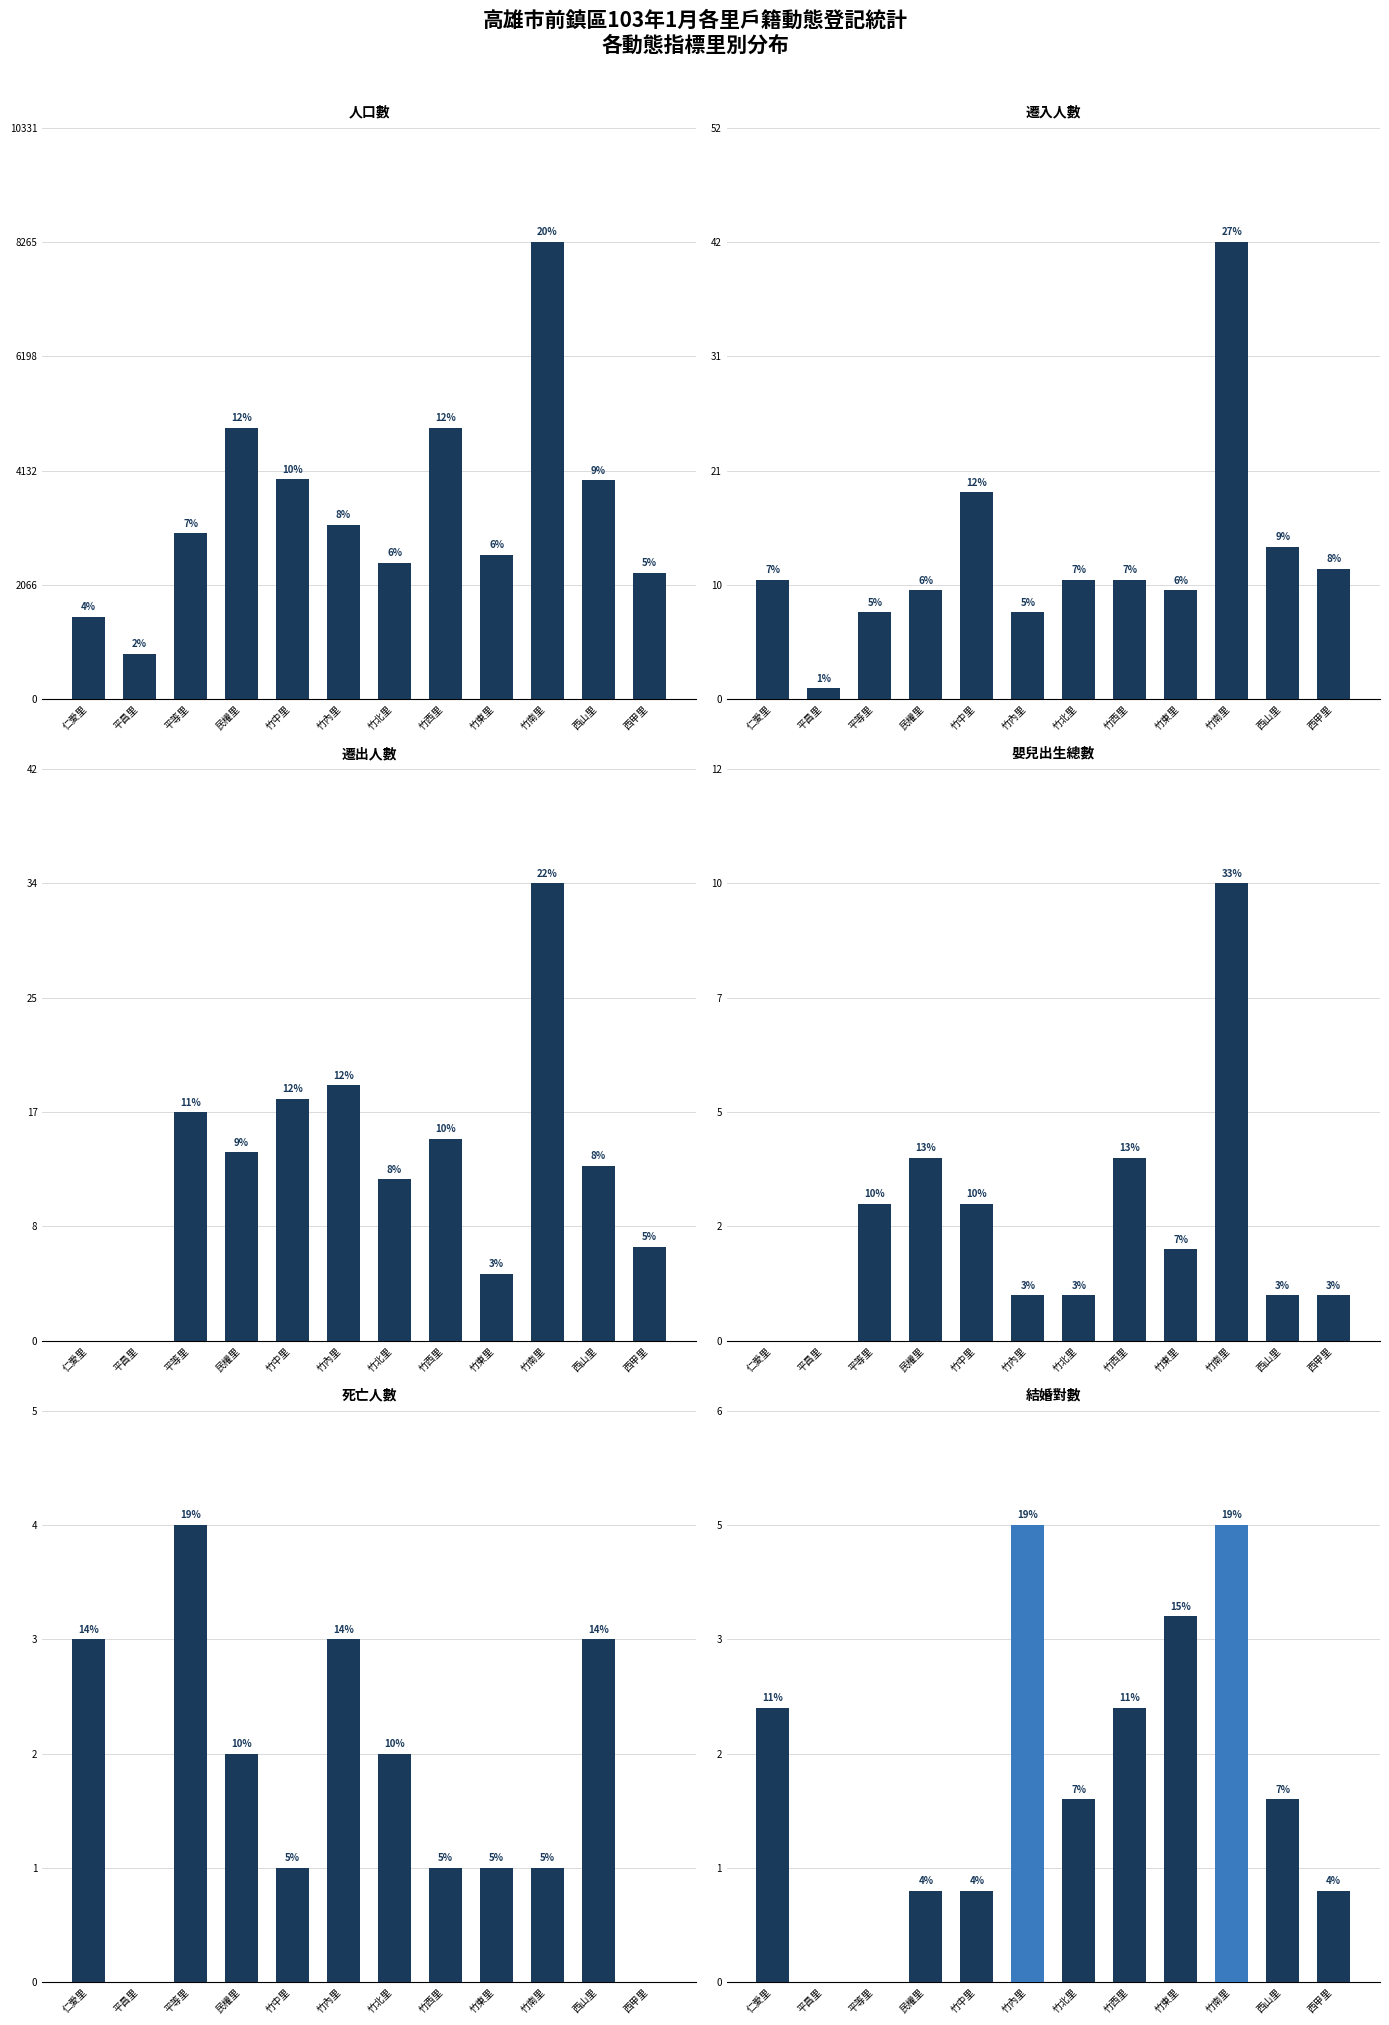

At which category is the sum across all series the highest?

竹南里